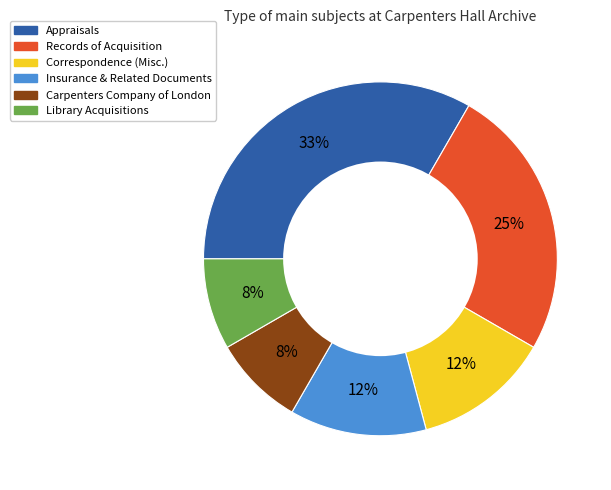

Between Records of Acquisition and Insurance & Related Documents, which is larger?

Records of Acquisition